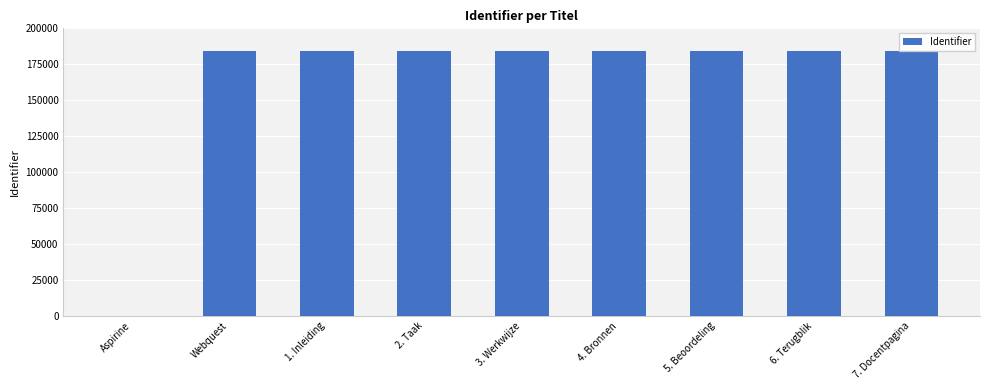

At which label is the value closest to 92174?

Webquest